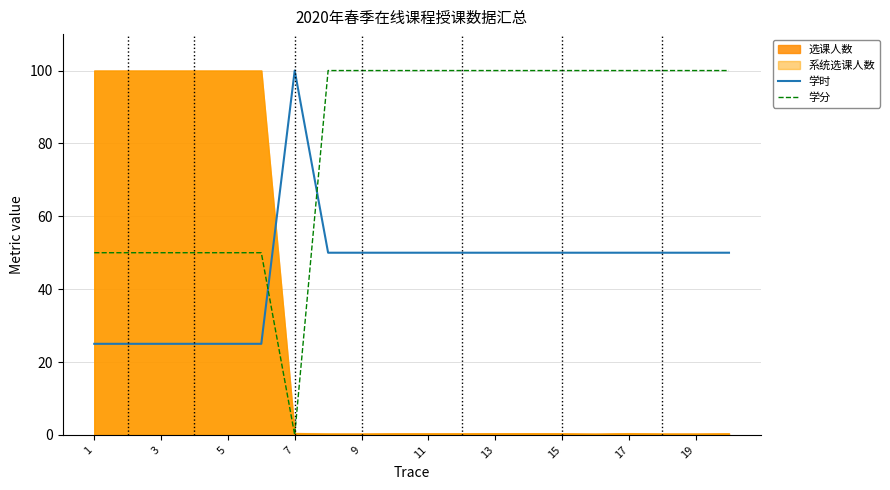

How many times do 学时 and 学分 cross each other?

2